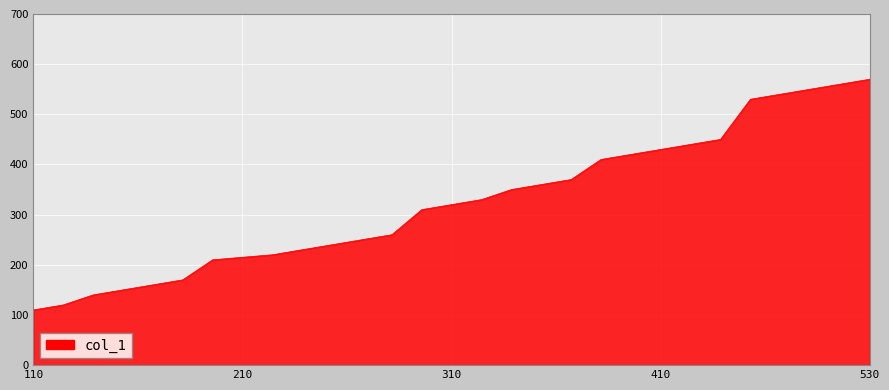

How many lines are shown in the chart?

1